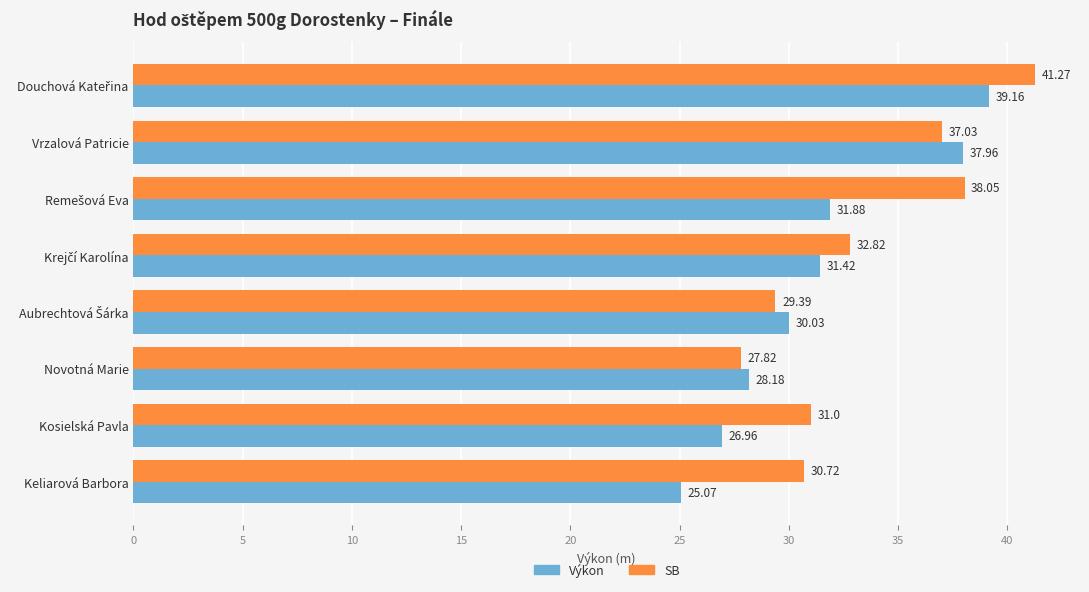

What is the difference between the maximum and second lowest values in the Výkon series?

12.2